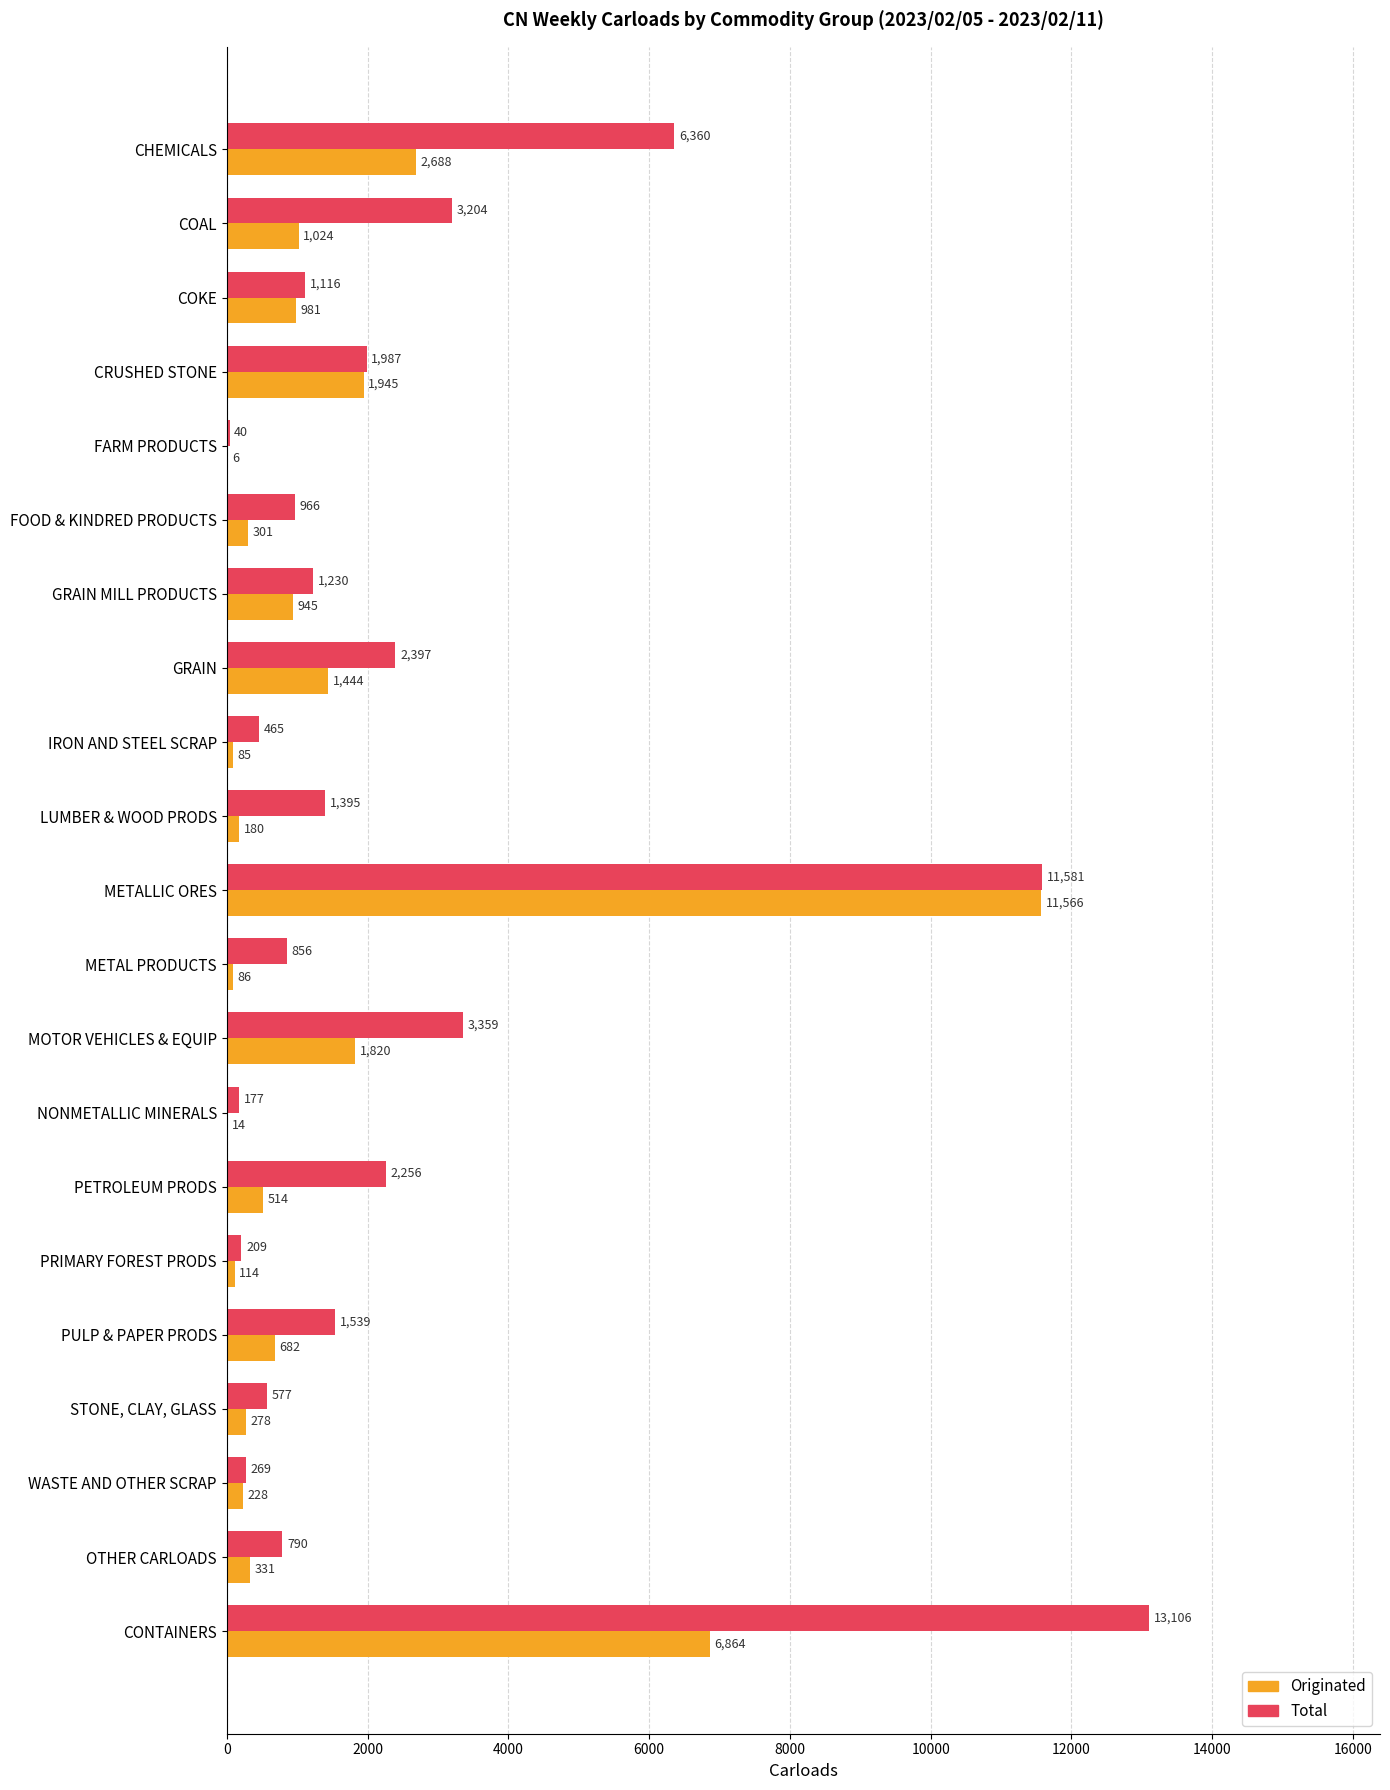

True or false: Total has a value of 40 at FARM PRODUCTS.

True